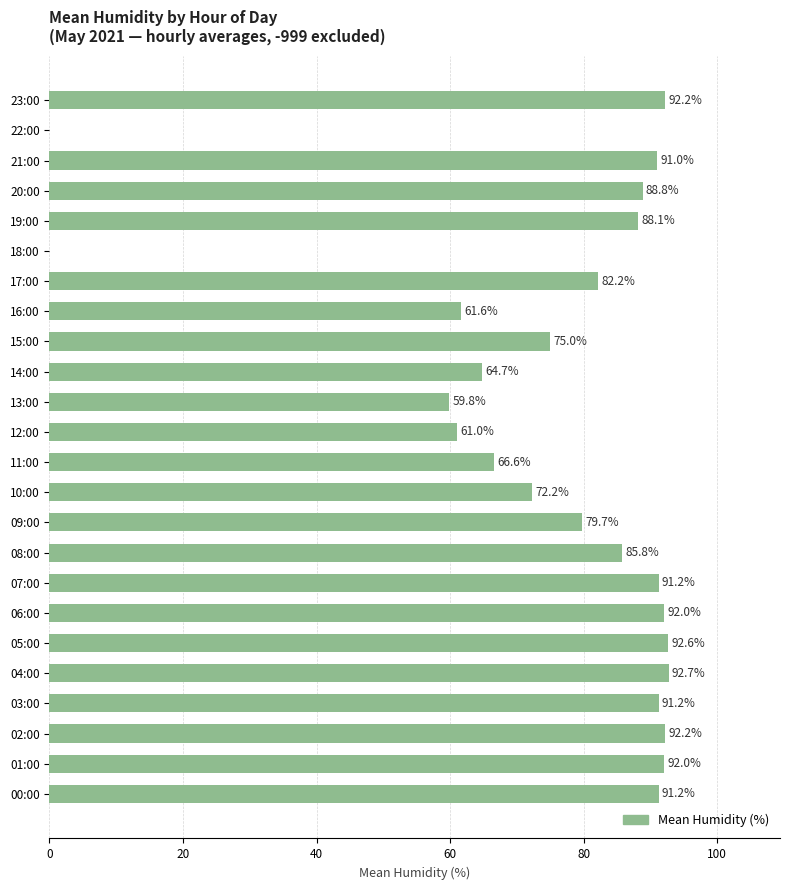

How many data points are above 88?

12